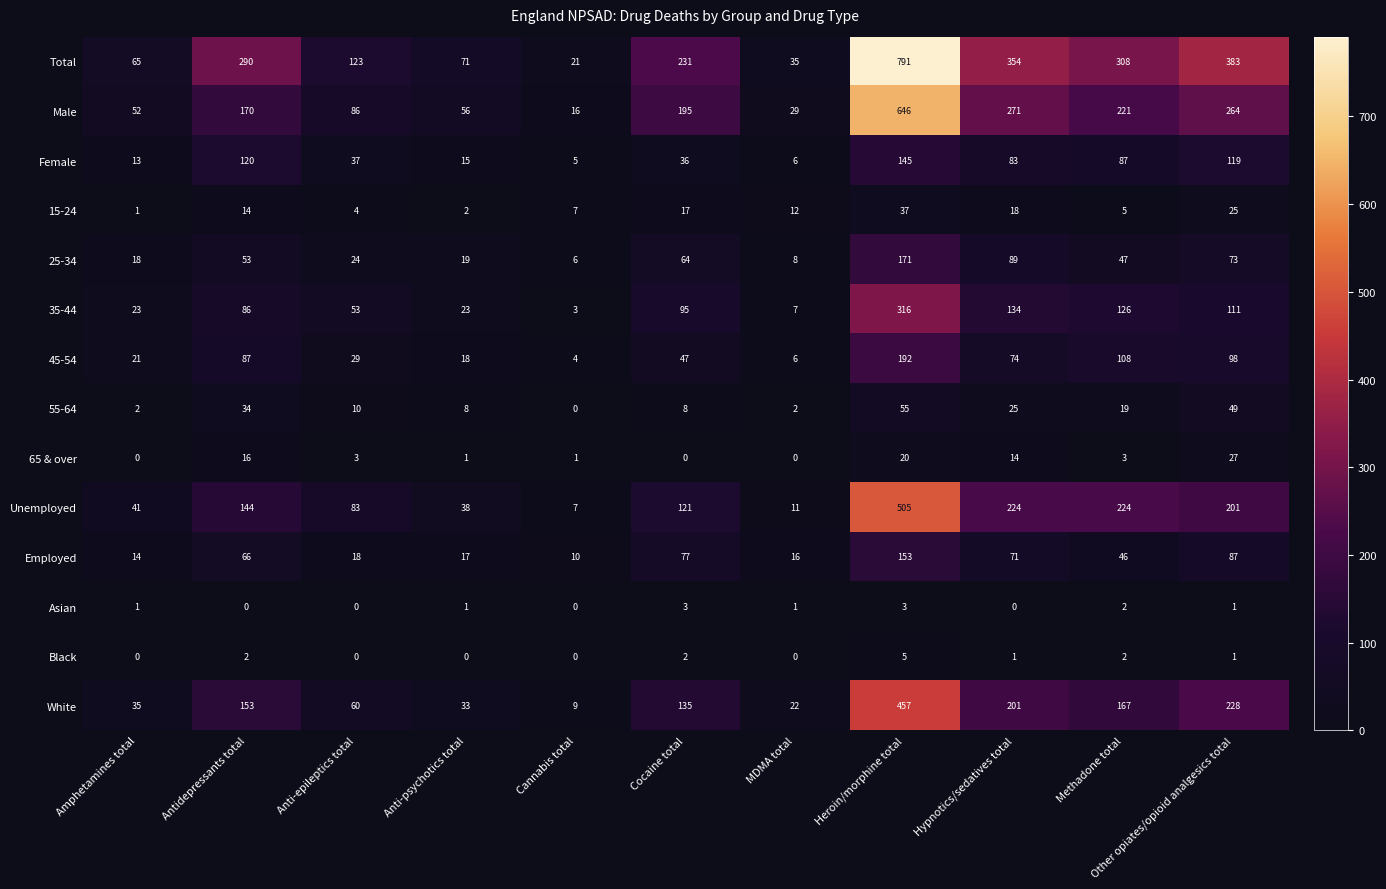

What is the difference between the second highest and minimum values in the 35-44 series?

131